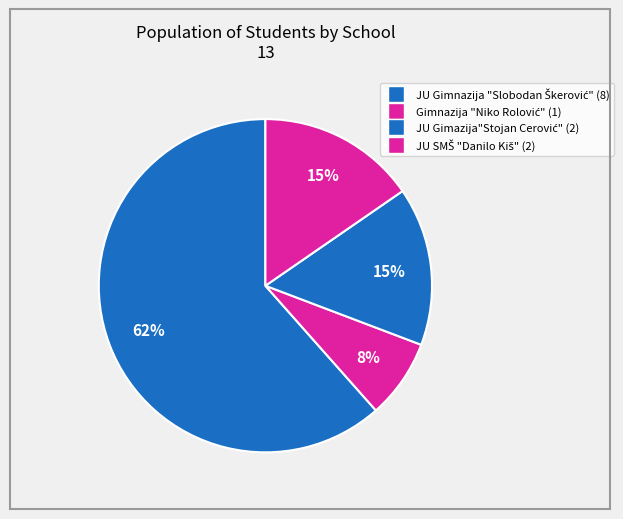

How many slices are in this pie chart?

4